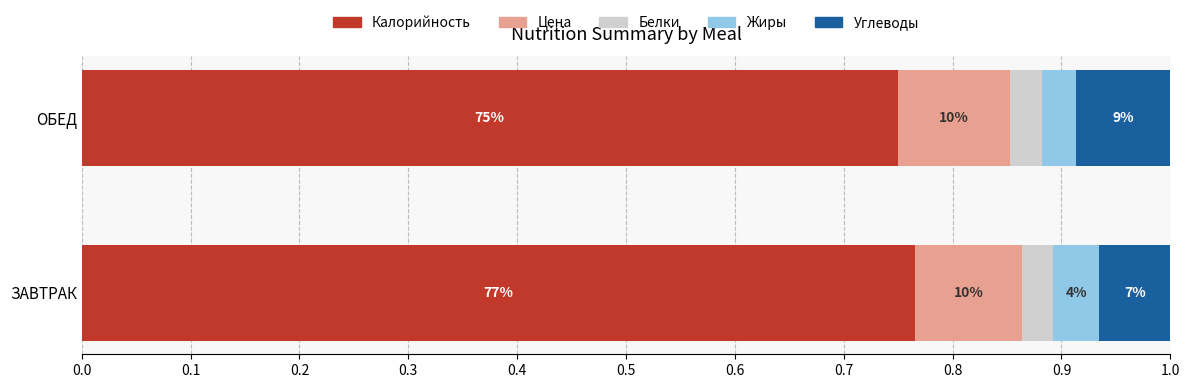

What are all the series names shown in the legend?

Калорийность, Цена, Белки, Жиры, Углеводы